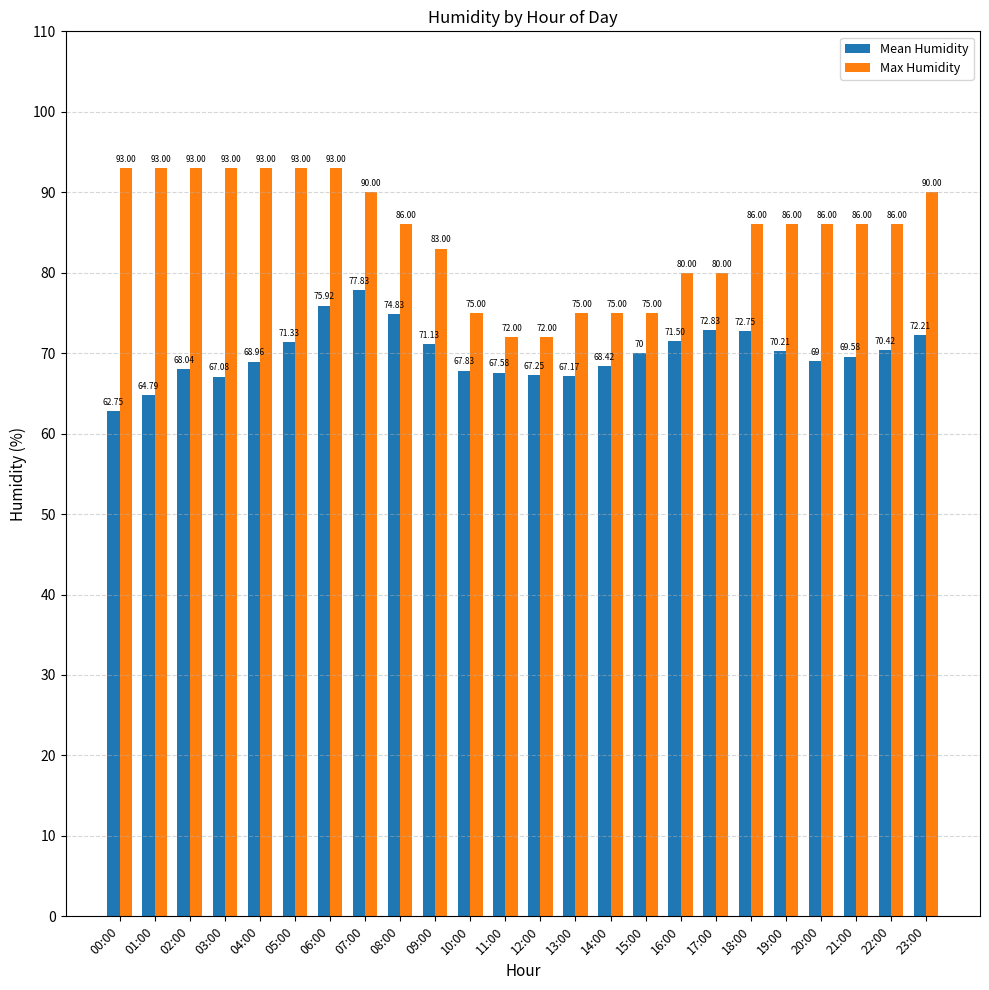

What position from the right is 19:00?

5